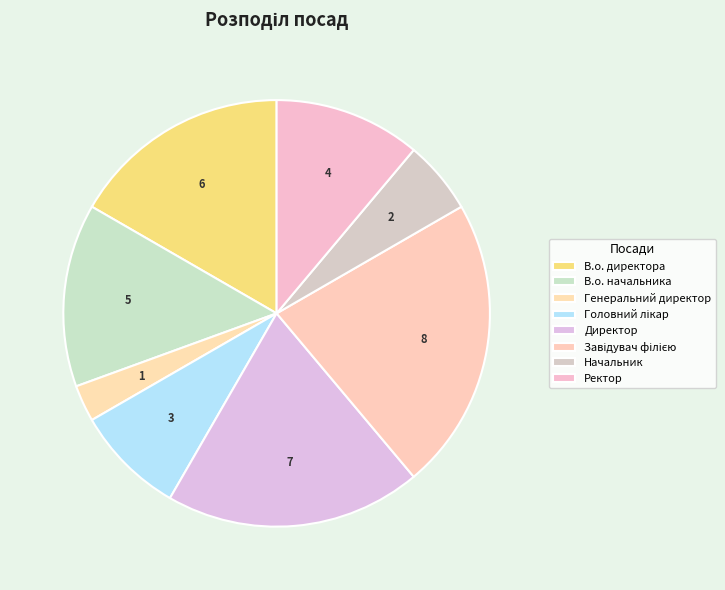

Which slice is the smallest?

Генеральний директор